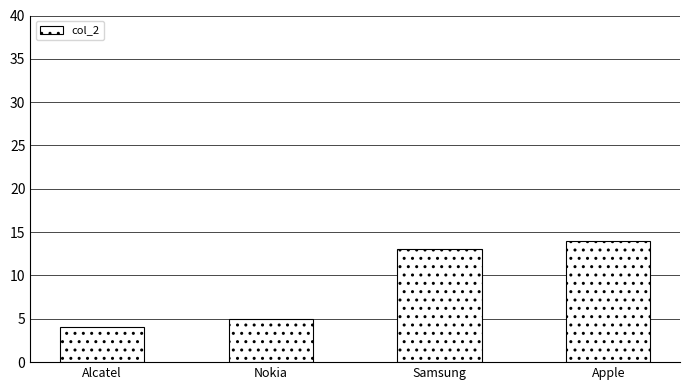

The value at Apple is 3. True or false?

False